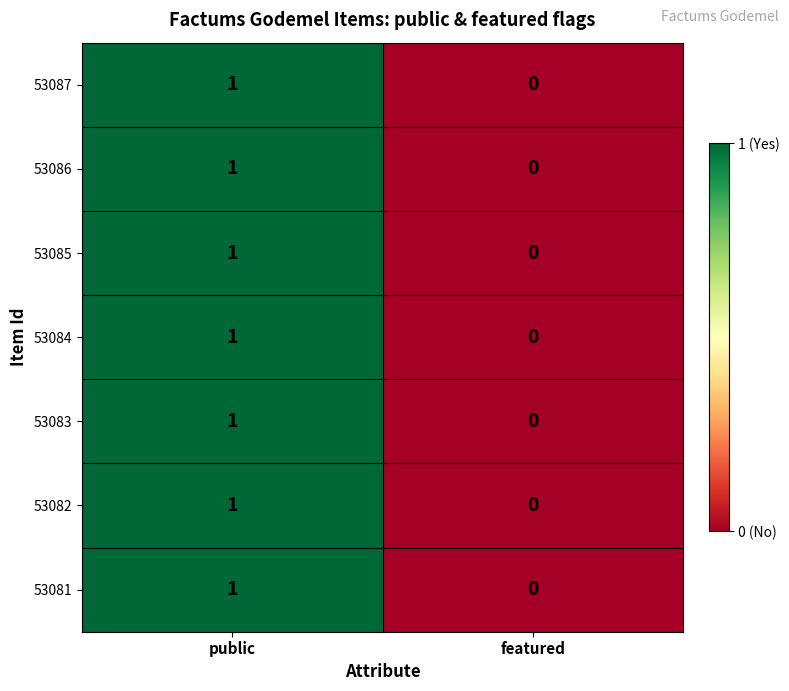

At which category is the sum across all series the highest?

public